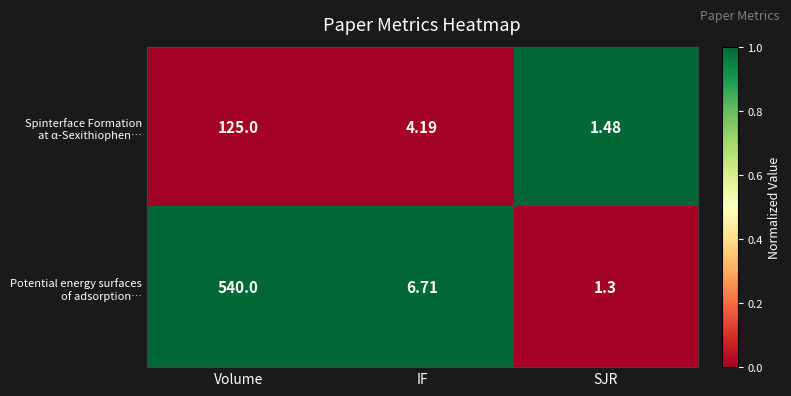

At which category does the chart reach its minimum across all series?

SJR